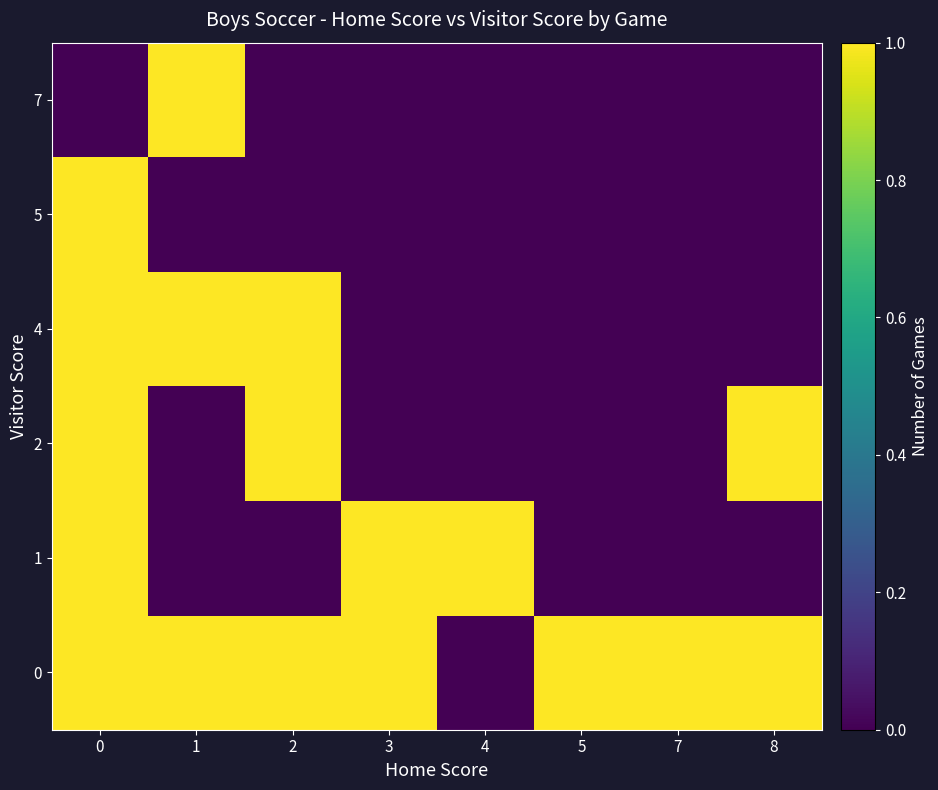

Reading left to right, extract all data points from this chart.

0: 0=1	1=1	2=1	3=1	4=0	5=1	7=1	8=1
1: 0=1	1=0	2=0	3=1	4=1	5=0	7=0	8=0
2: 0=1	1=0	2=1	3=0	4=0	5=0	7=0	8=1
4: 0=1	1=1	2=1	3=0	4=0	5=0	7=0	8=0
5: 0=1	1=0	2=0	3=0	4=0	5=0	7=0	8=0
7: 0=0	1=1	2=0	3=0	4=0	5=0	7=0	8=0